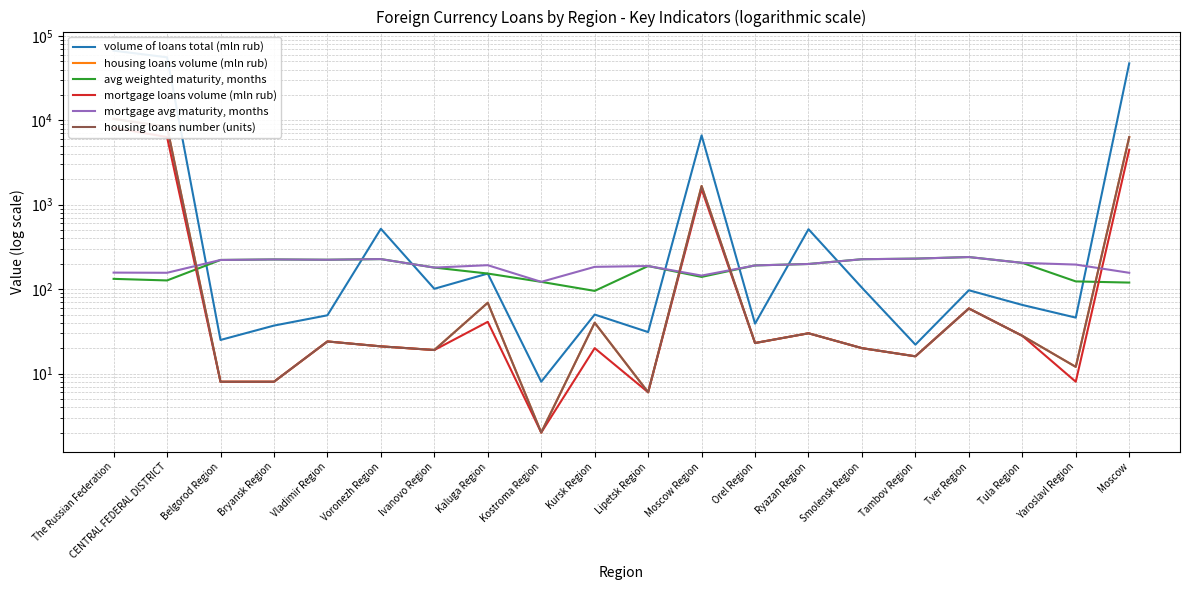

How many lines are shown in the chart?

6